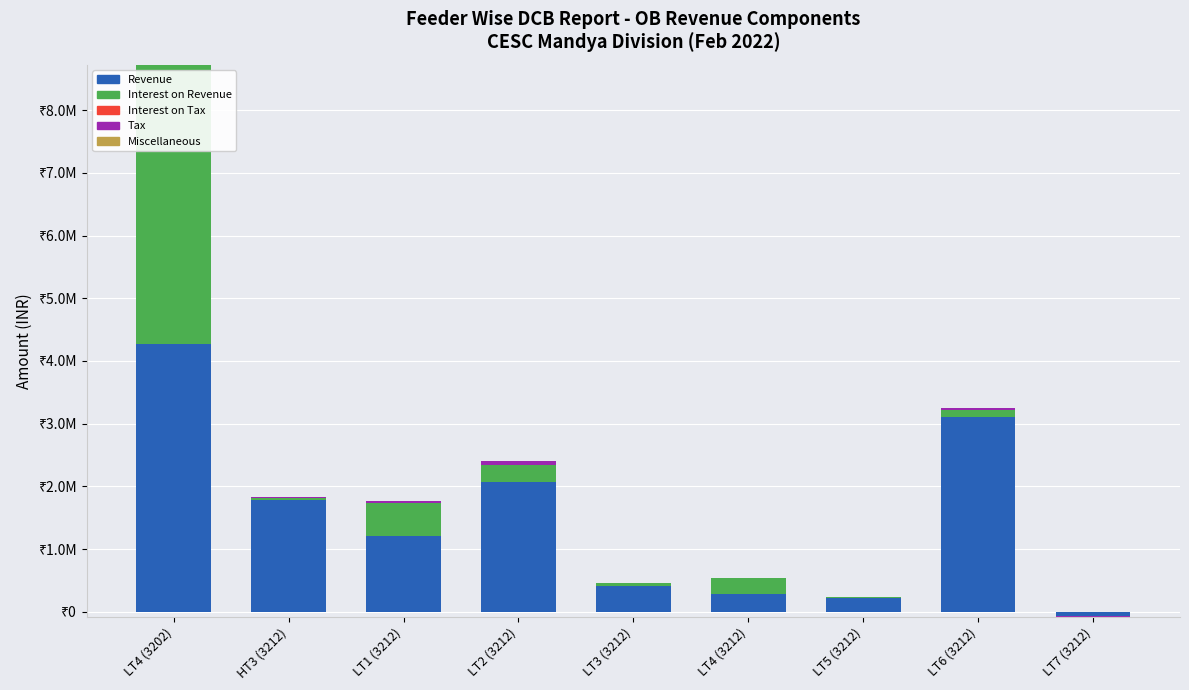

What is the average value of the Revenue series?

1476661.6